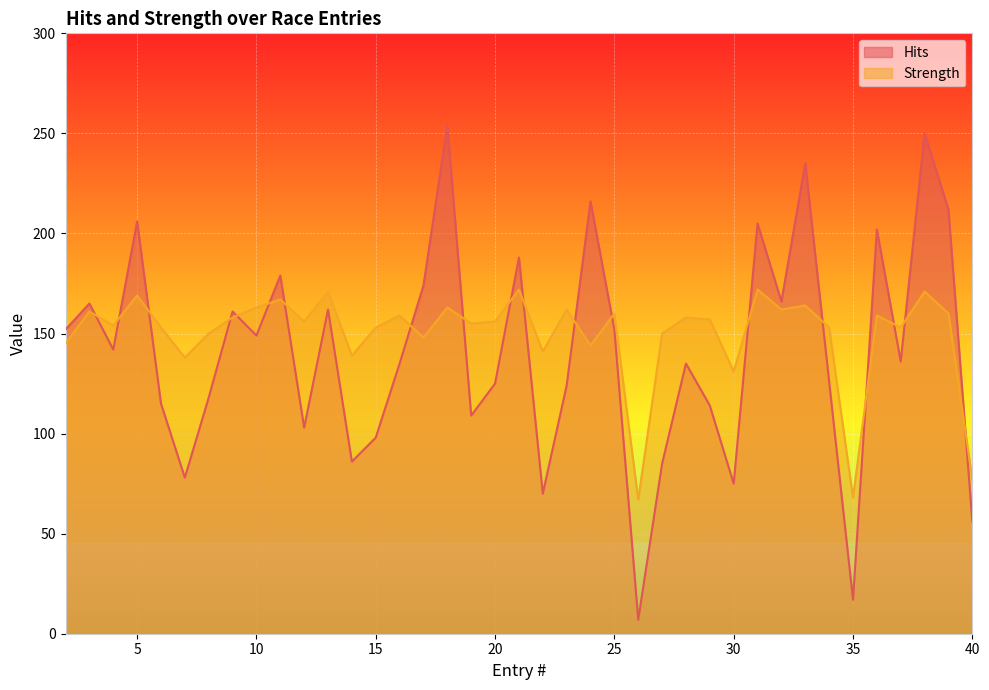

How many interior local peaks does the Hits series have?

13